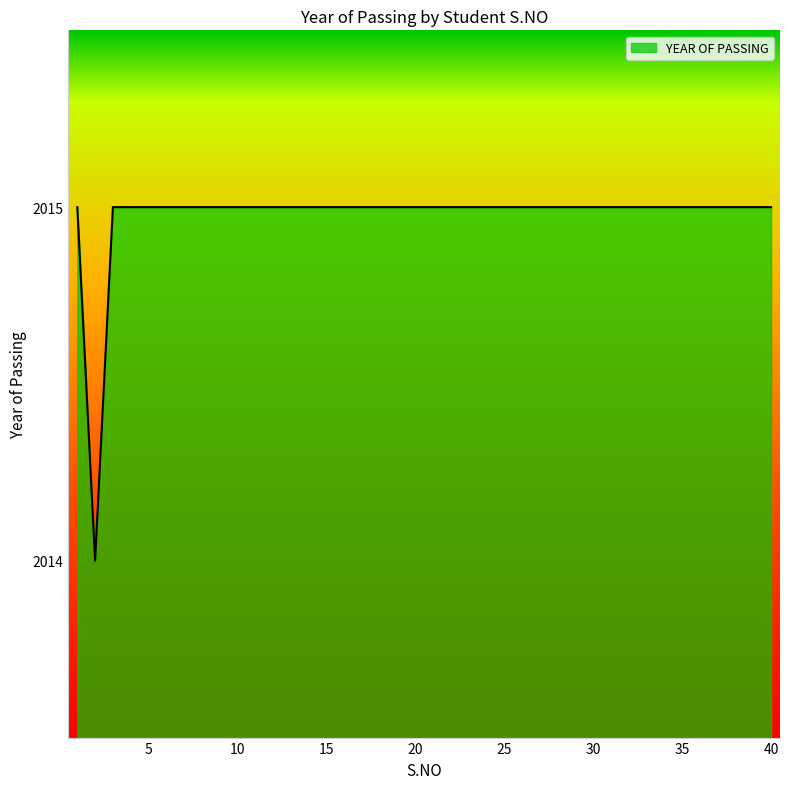

What is the minimum value shown in the chart?

2014